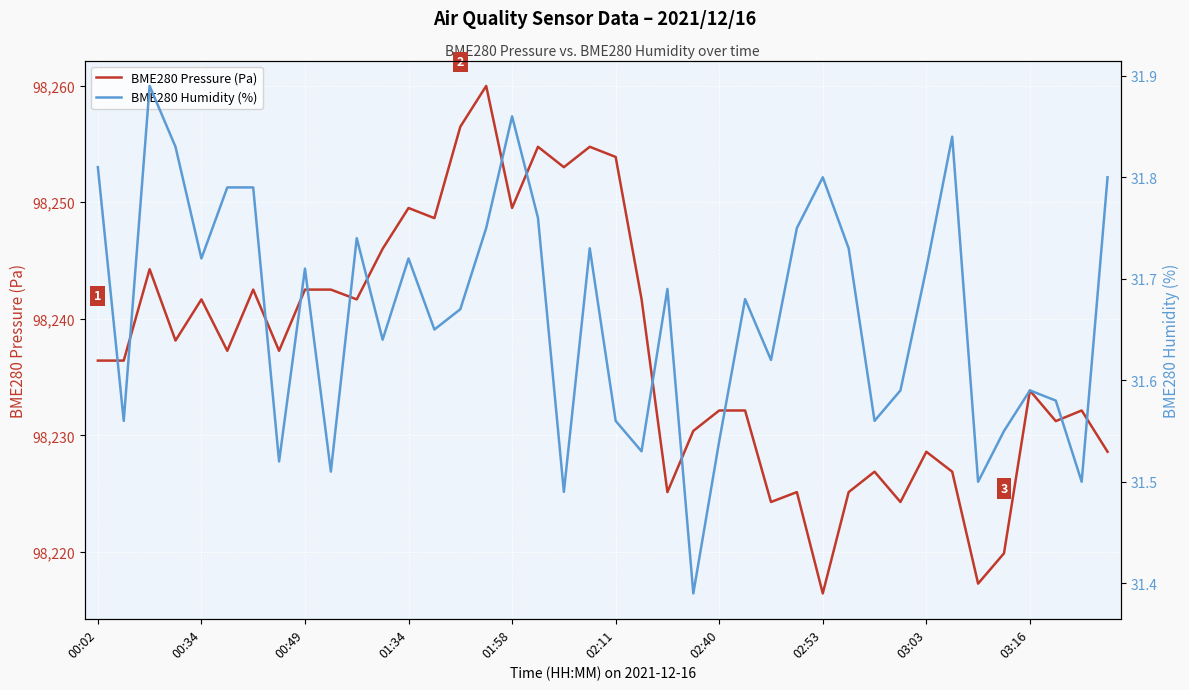

What is the minimum value for BME280 Pressure (Pa)?

98216.4